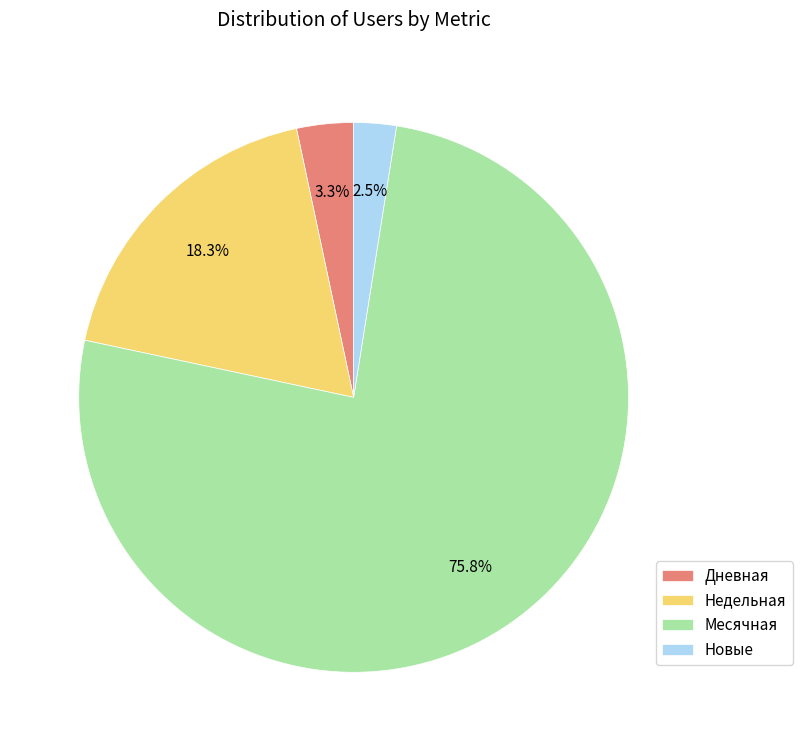

Between Недельная and Новые, which is larger?

Недельная